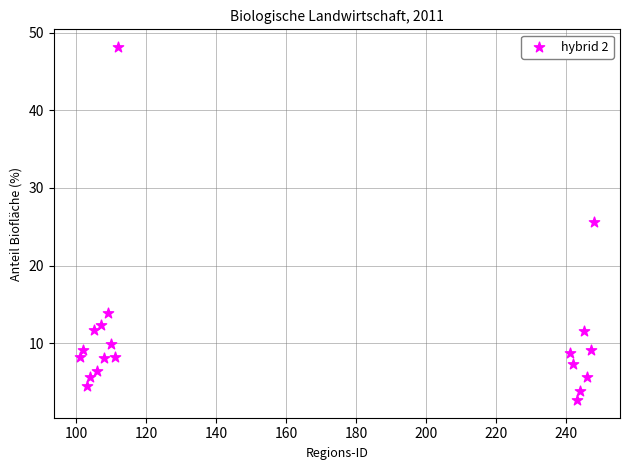

What is the range of Y values (max minus min)?

45.5